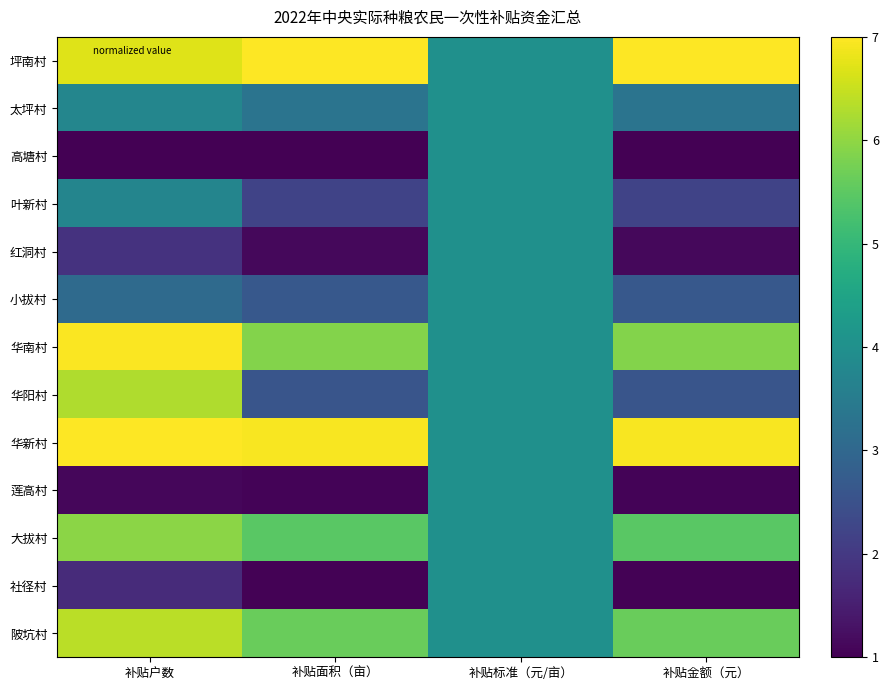

What is the minimum value shown in the chart?

1.0